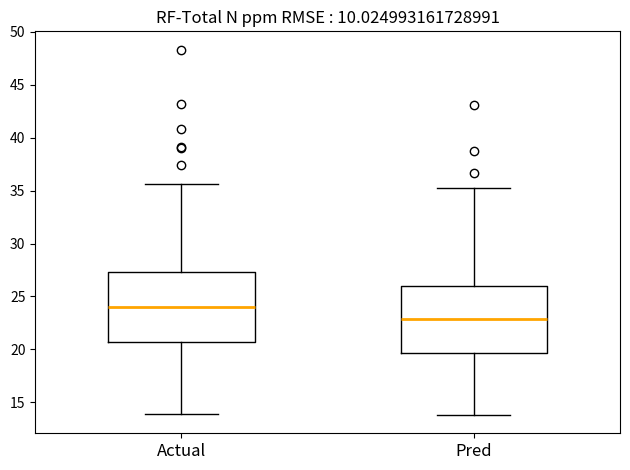

Reading left to right, read every box against the y-axis: the position of its median line, the range the box covers, and the ends of its whiskers. The values are not printed on the chart, so give them approximately, as read against the axis.

Actual: median 24.0, box 20.5 to 27.5, whiskers 14.0 to 35.5
Pred: median 23.0, box 19.5 to 26.0, whiskers 14.0 to 35.0